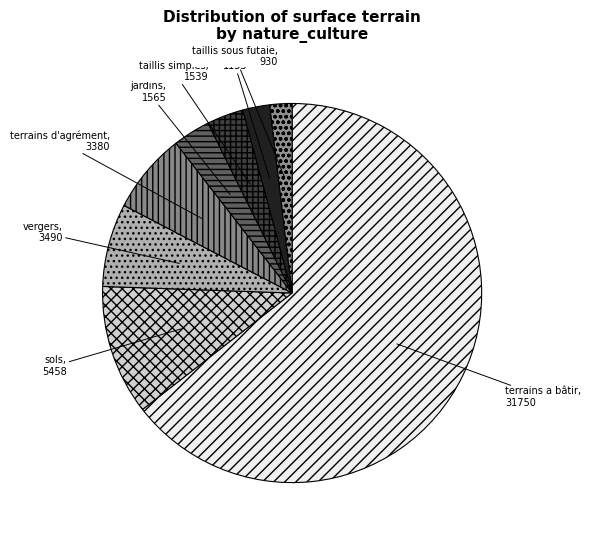

Which slice is the largest?

terrains a bâtir